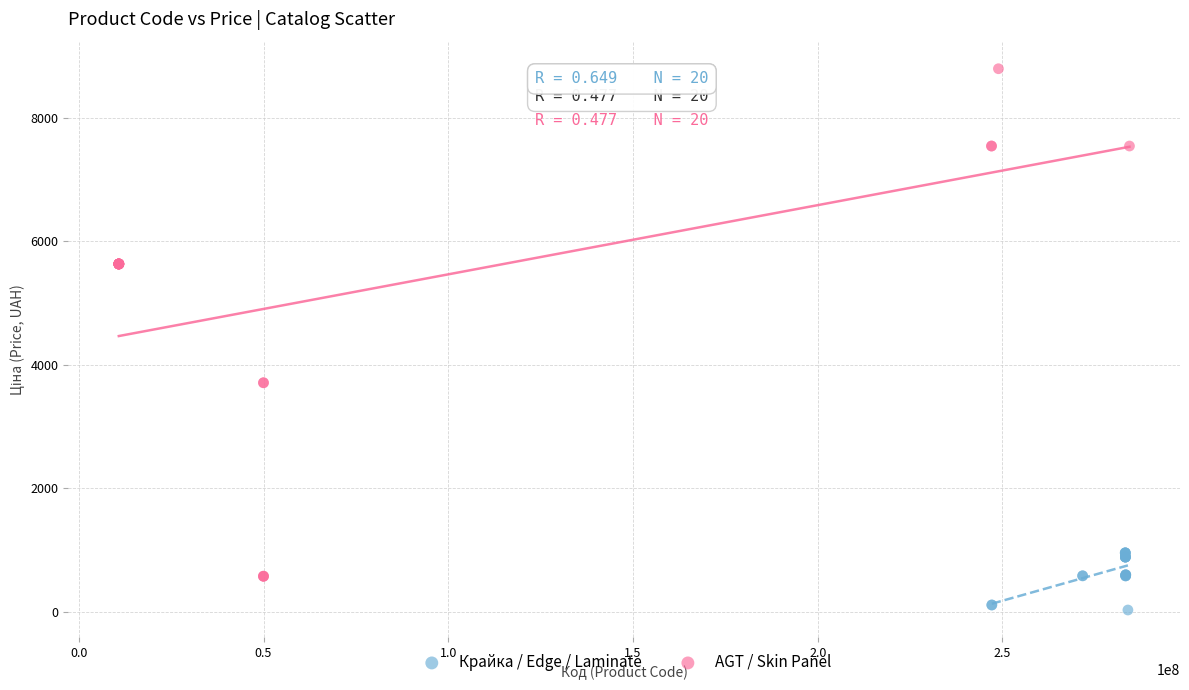

Which series has the largest Y range (max minus min)?

AGT / Skin Panel